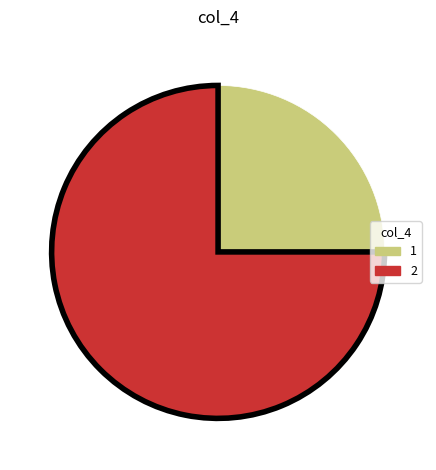

Is there any slice that represents more than half of the pie?

Yes